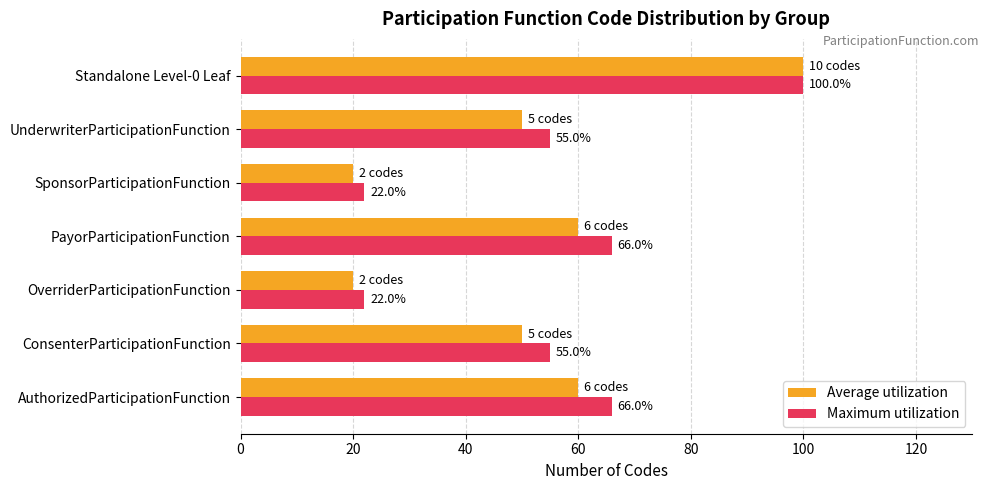

What is the difference between the maximum and second lowest values in the Maximum utilization series?

78